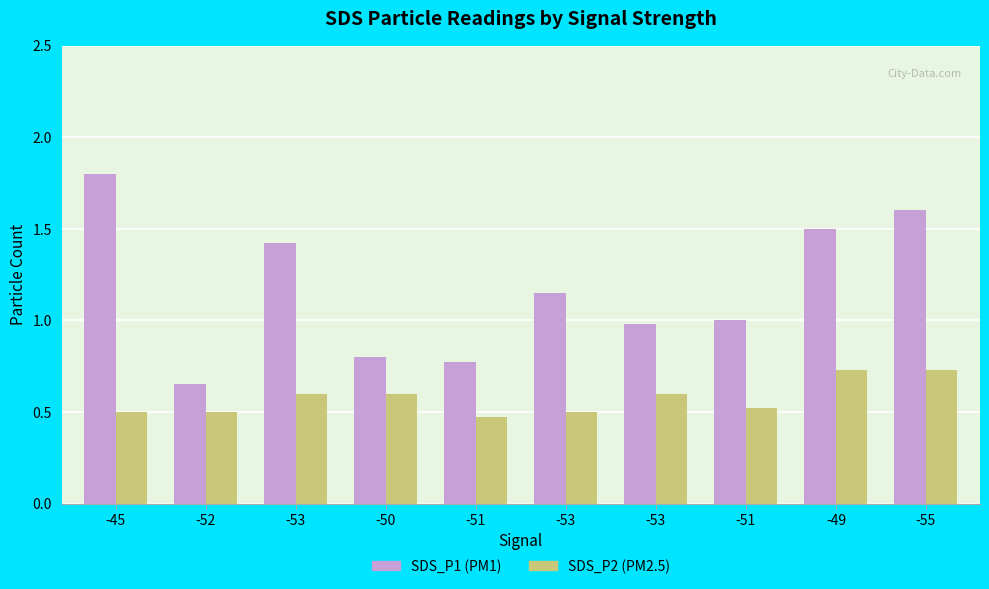

What are all the series names shown in the legend?

SDS_P1 (PM1), SDS_P2 (PM2.5)